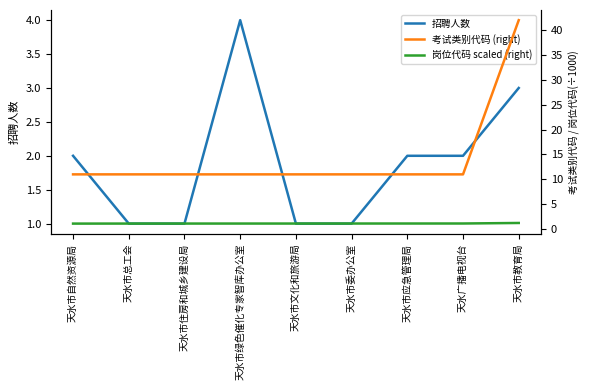

What are all the series names shown in the legend?

招聘人数, 考试类别代码 (right), 岗位代码 scaled (right)